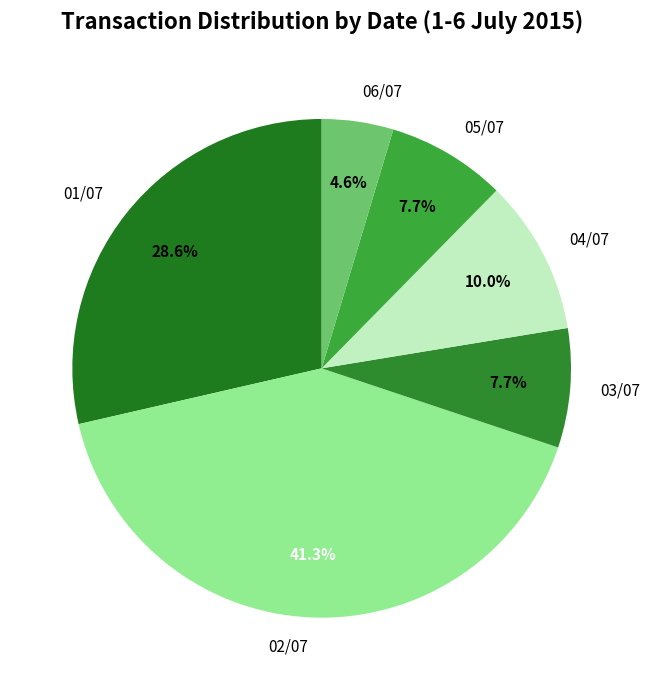

Which has a higher value, 02/07 or 04/07?

02/07